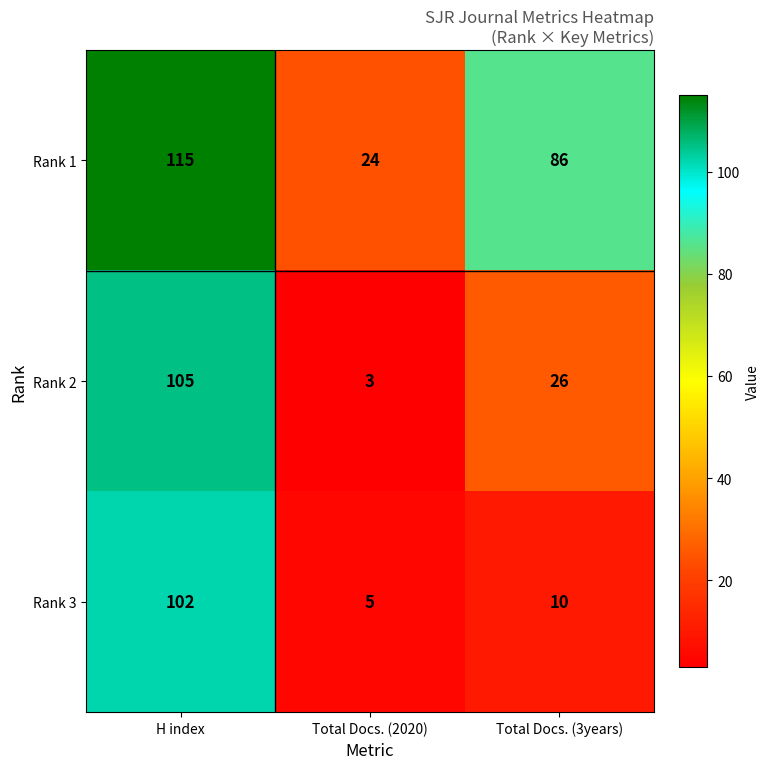

What is the average value of the Rank 2 series?

45